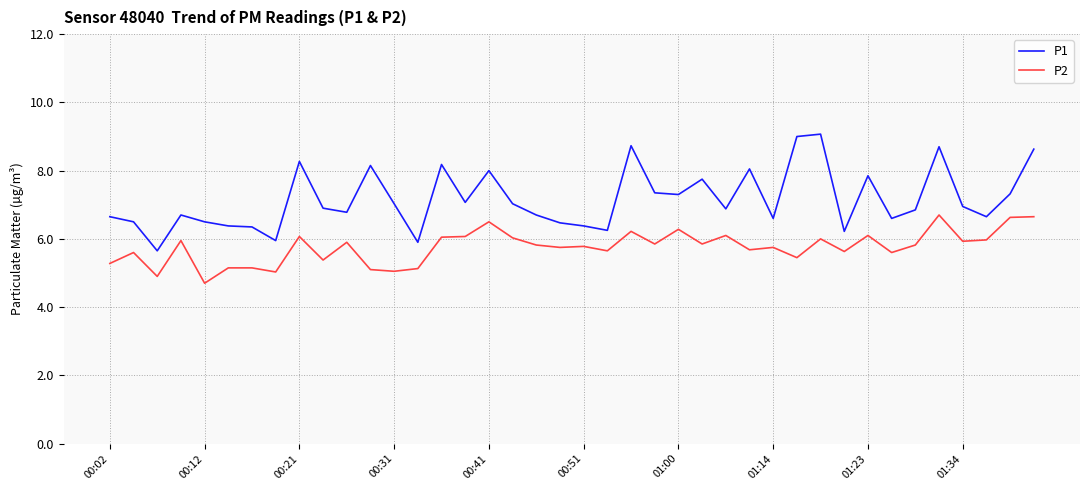

Which series has the largest range (max minus min)?

P1